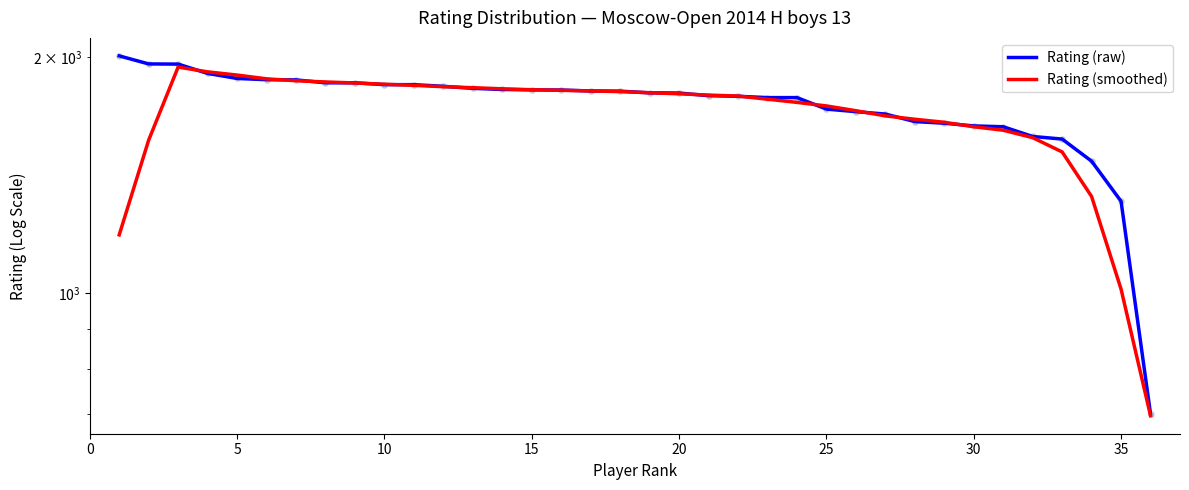

Which series has the widest spread of Y values?

Rating (raw)